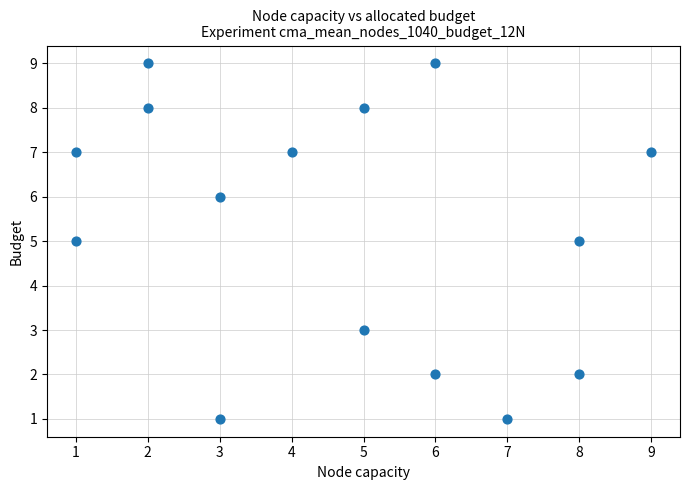

What is the range of X values (max minus min)?

8